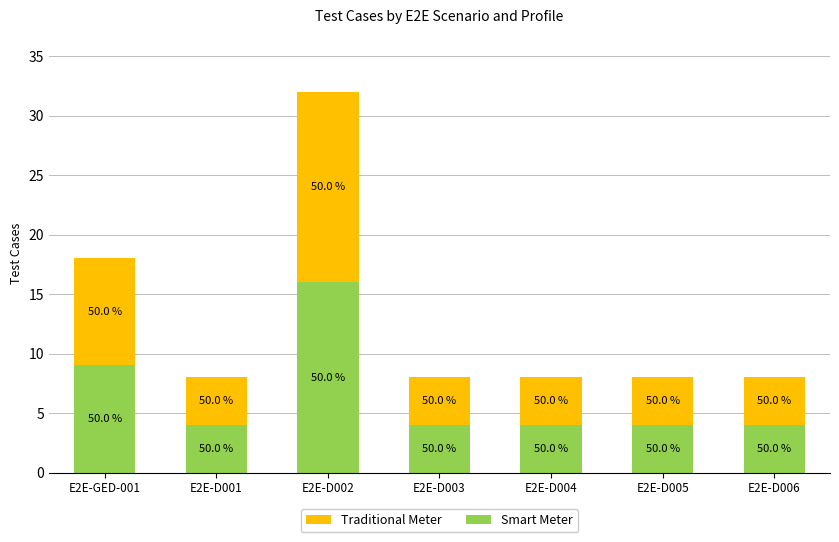

What is the label of the 2nd bar from the right?

E2E-D005